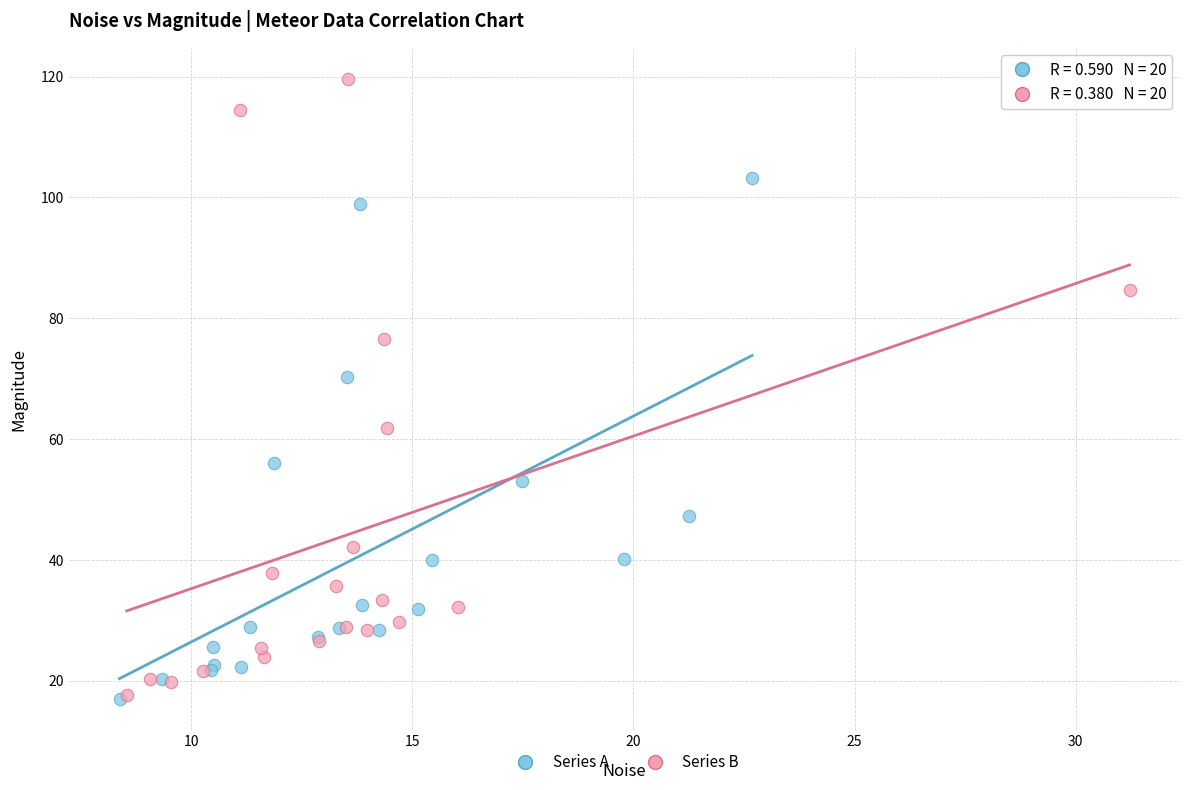

Which series reaches the maximum Y coordinate?

Series B